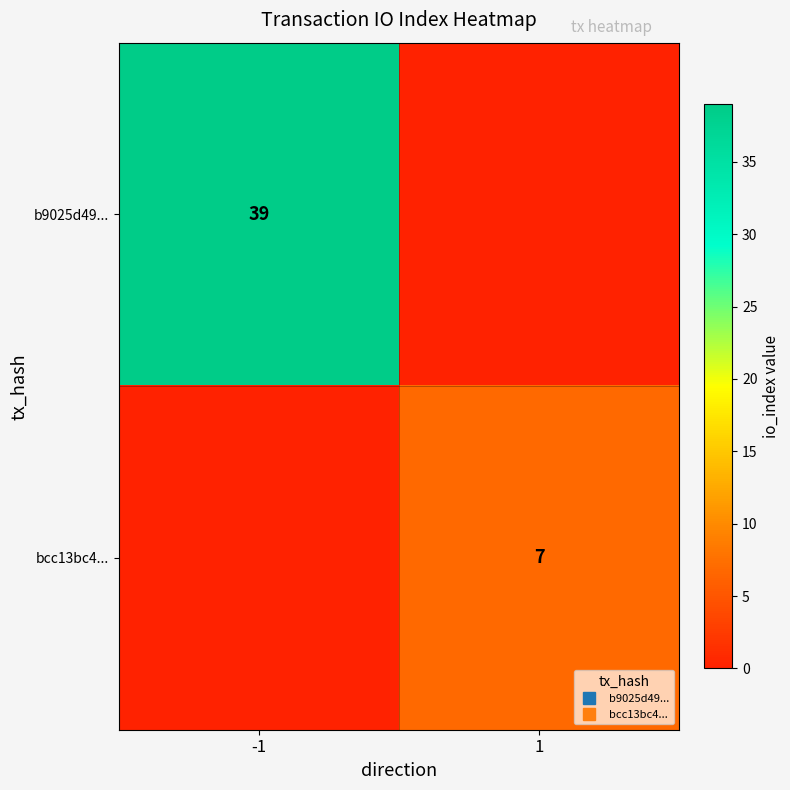

Where is b9025d49... nearest to the value 19?

1